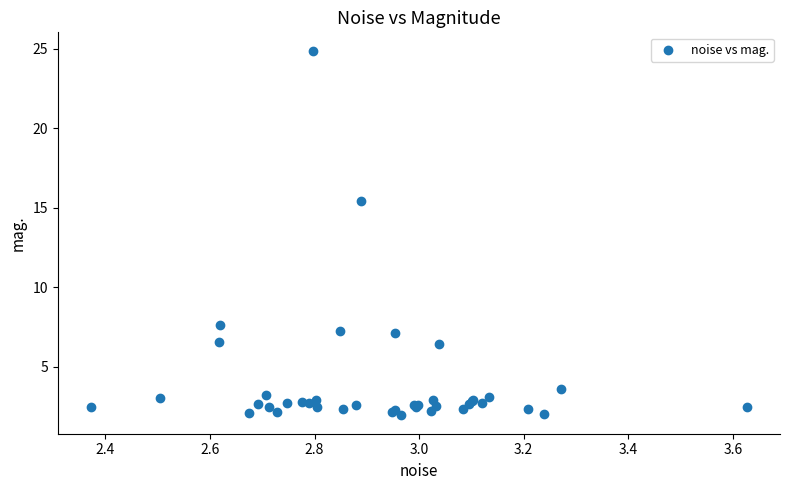

What Y value in the scatter plot is closest to 13?

15.4